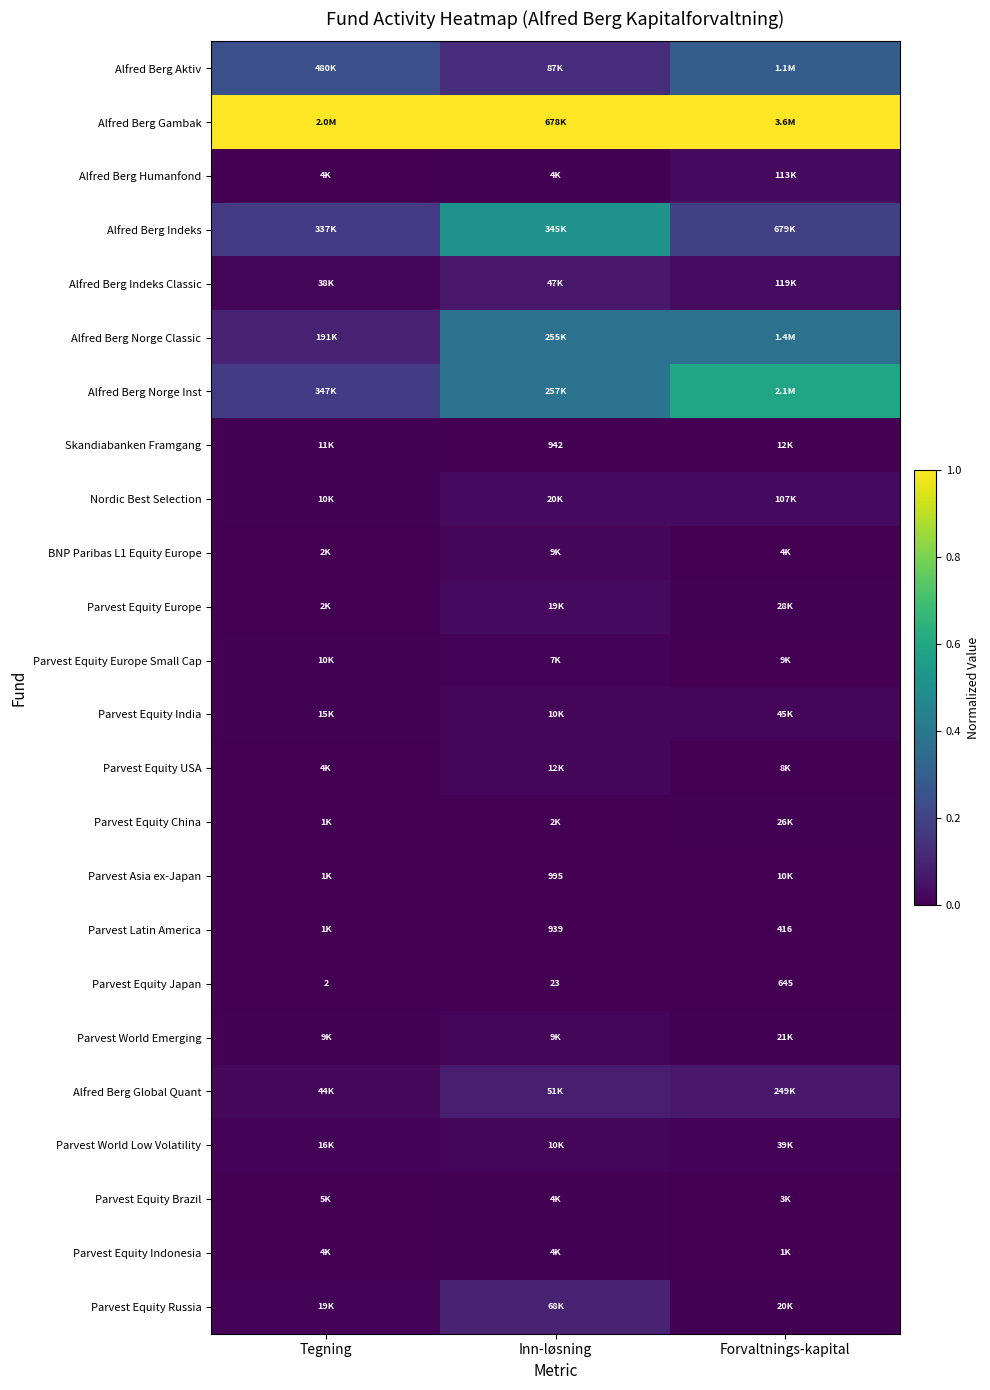

At Tegning, list the series in order from smallest to largest.

Parvest Equity Japan, Parvest Latin America, Parvest Asia ex-Japan, Parvest Equity China, Parvest Equity Europe, BNP Paribas L1 Equity Europe, Parvest Equity Indonesia, Alfred Berg Humanfond, Parvest Equity USA, Parvest Equity Brazil, Parvest World Emerging, Nordic Best Selection, Parvest Equity Europe Small Cap, Skandiabanken Framgang, Parvest Equity India, Parvest World Low Volatility, Parvest Equity Russia, Alfred Berg Indeks Classic, Alfred Berg Global Quant, Alfred Berg Norge Classic, Alfred Berg Indeks, Alfred Berg Norge Inst, Alfred Berg Aktiv, Alfred Berg Gambak